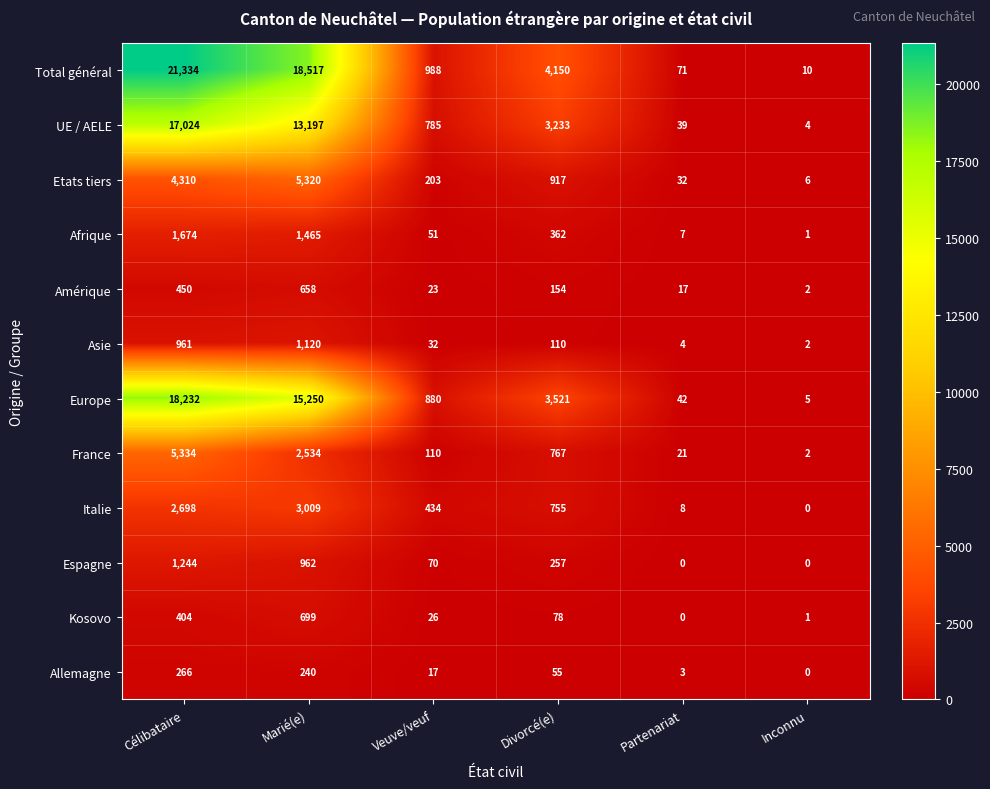

At which label is UE / AELE closest to 8514?

Marié(e)